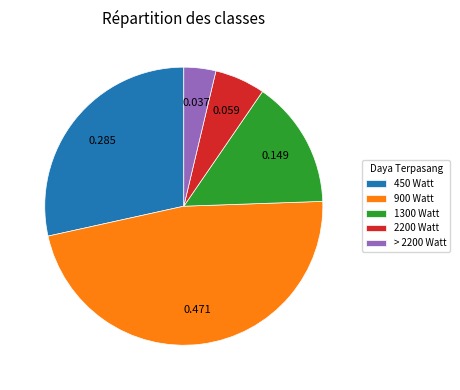

Is 1300 Watt the majority of the pie?

No